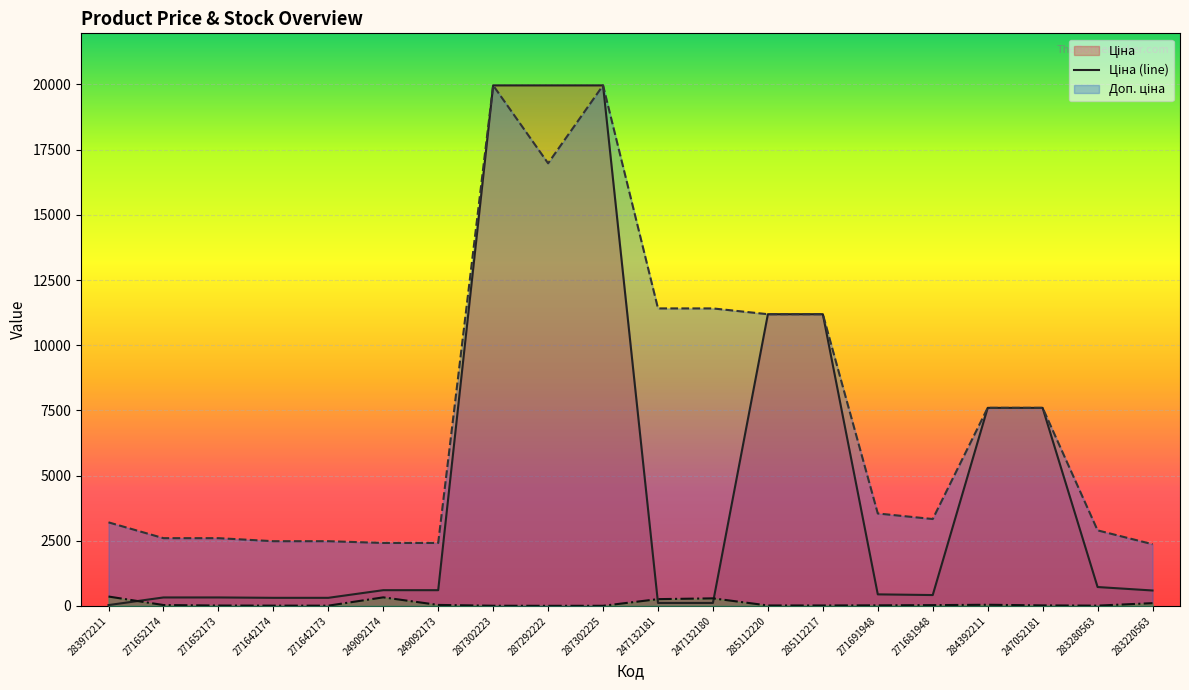

Which label corresponds to the smallest value in the chart?

287292222